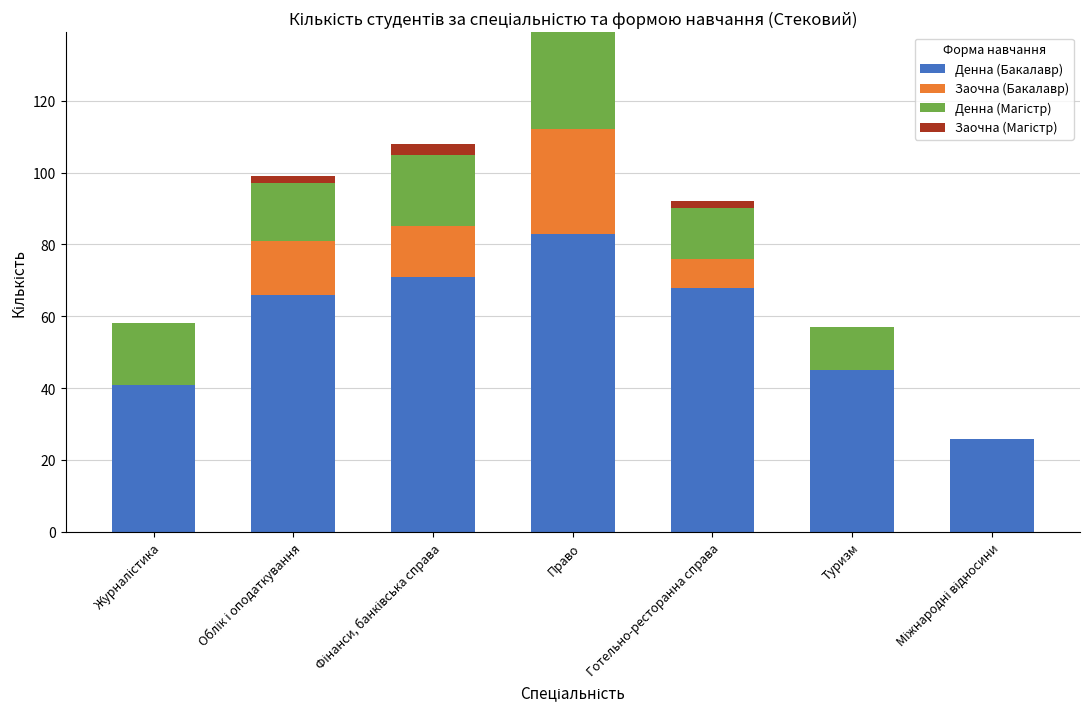

True or false: Денна (Бакалавр) has a value of 83 at Право.

True